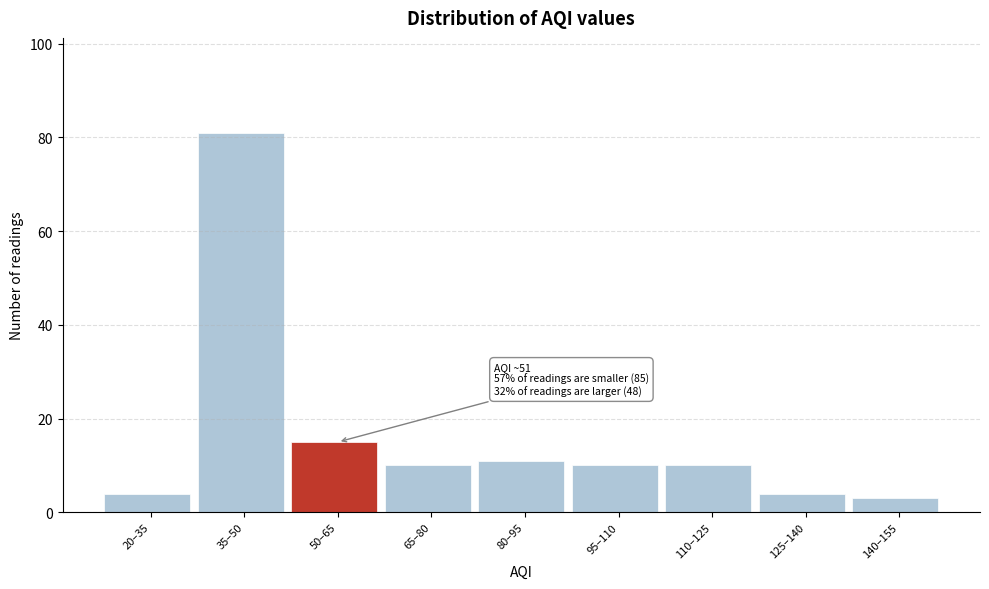

Reading left to right, transcribe all the data shown in this chart.

20–35=4	35–50=81	50–65=15	65–80=10	80–95=11	95–110=10	110–125=10	125–140=4	140–155=3